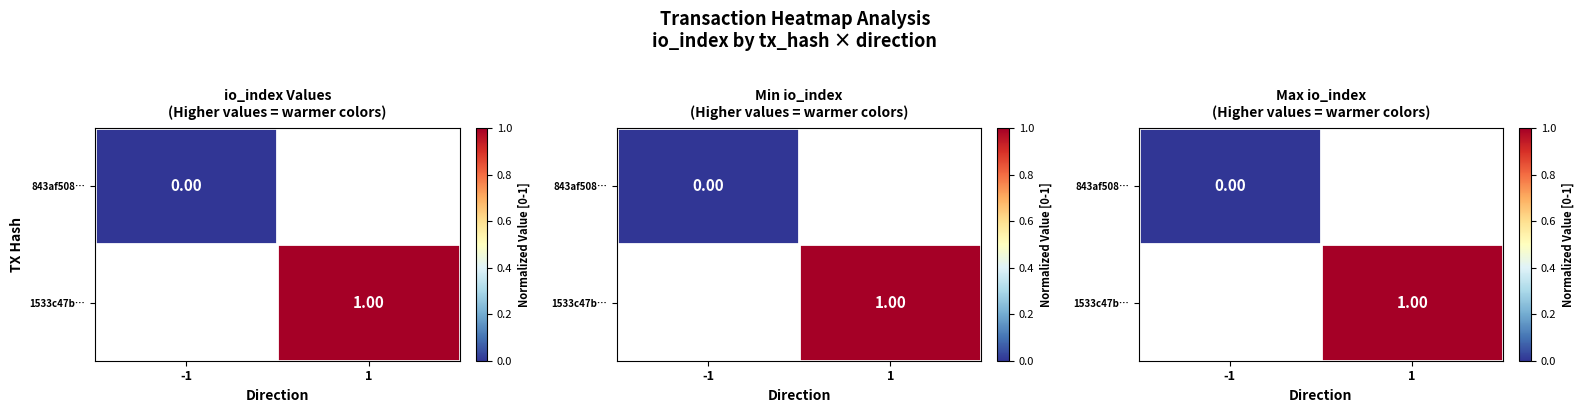

At which category does the chart reach its peak across all series?

1